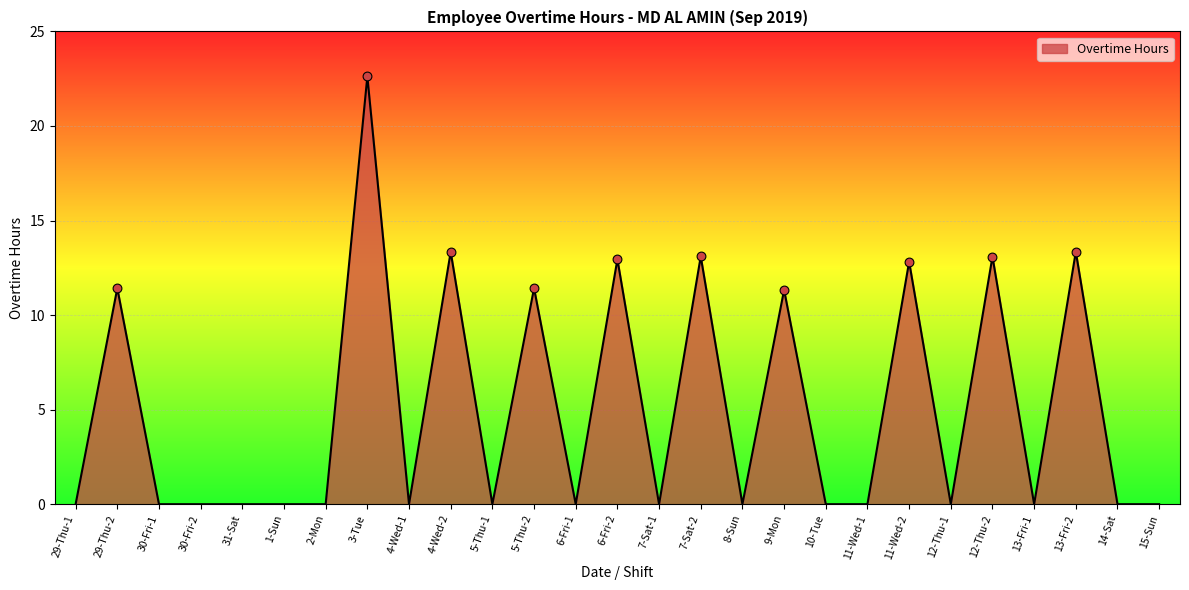

What is the change in value from 3-Tue to 12-Thu-1?

-22.6